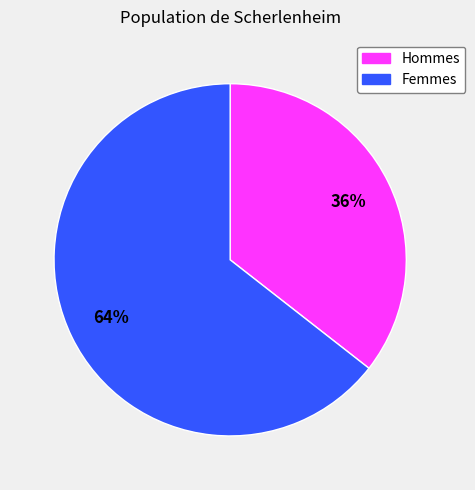

The Femmes slice represents 50% of the pie. True or false?

False